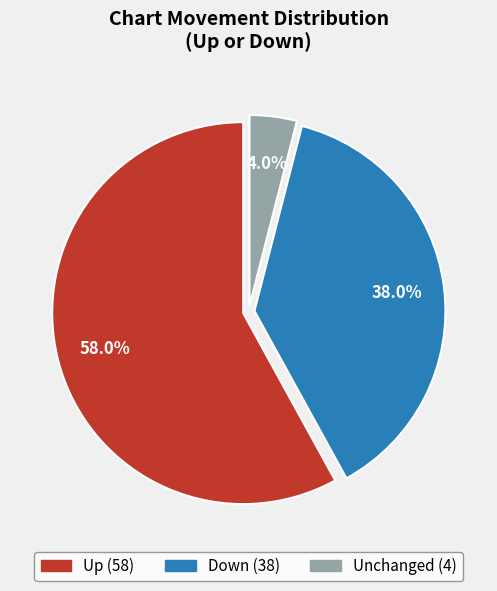

To the nearest percent, what is the average slice percentage?

33%